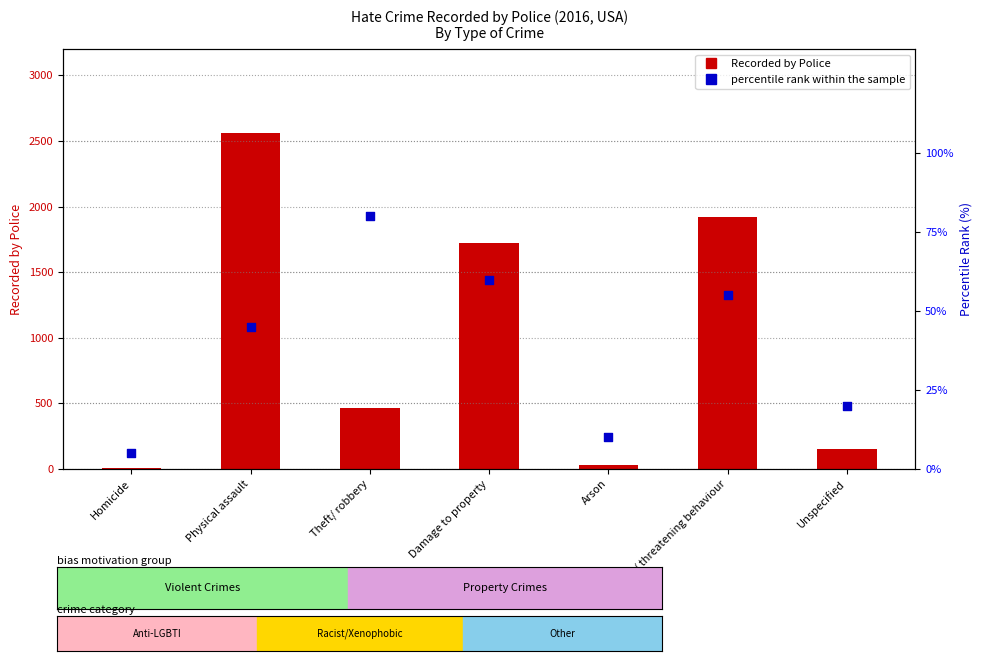

At which category is the sum across all series the highest?

Physical assault